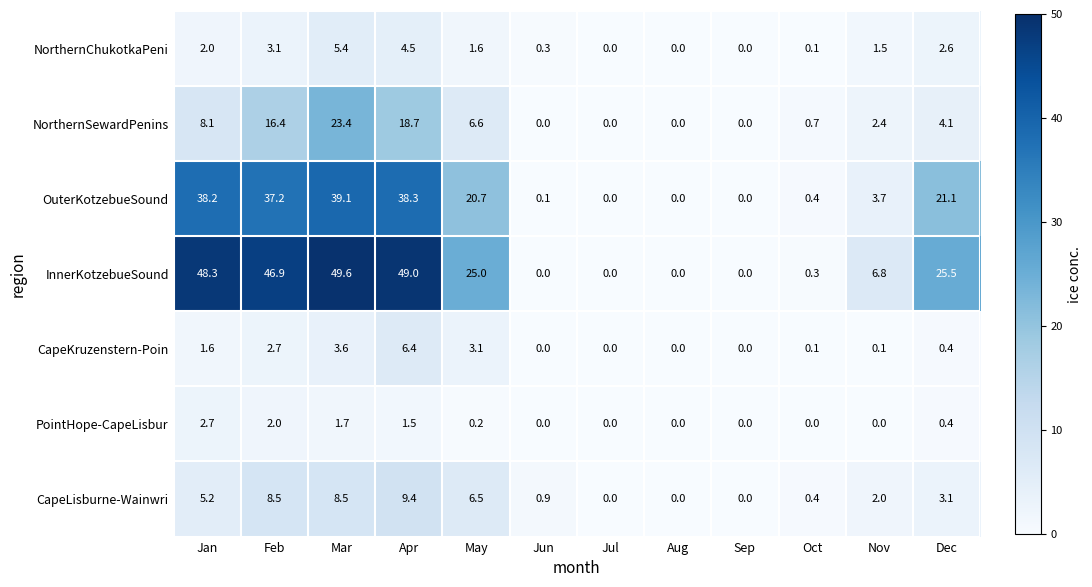

At which label does CapeLisburne-Wainwri first exceed 3?

Jan